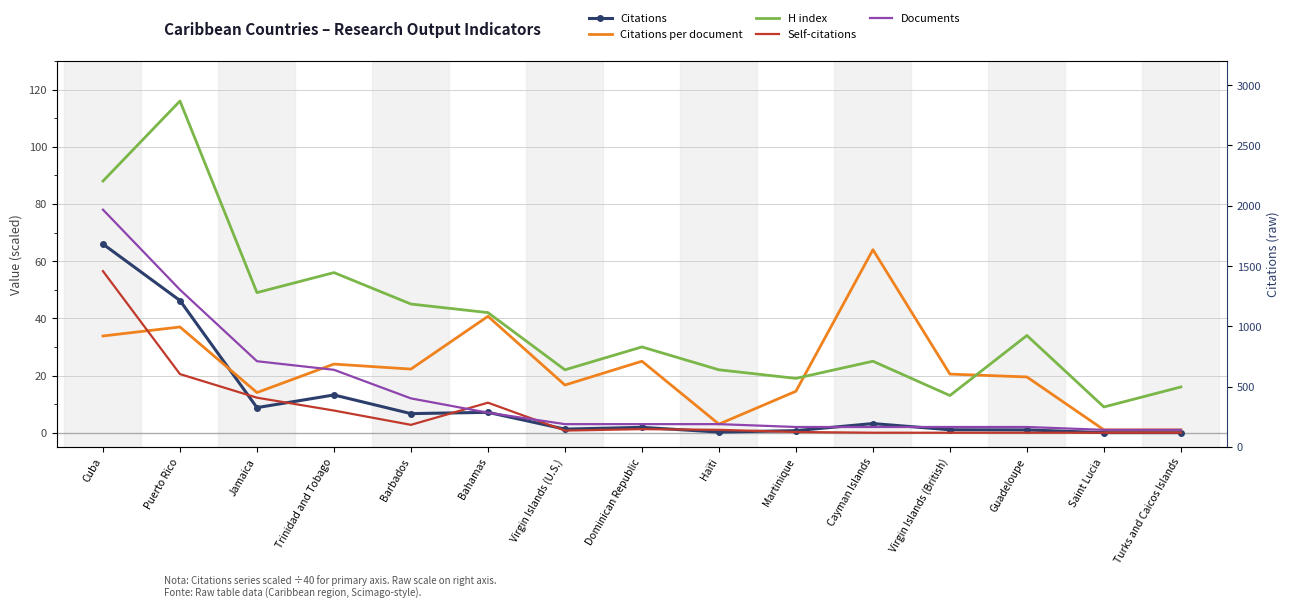

True or false: Documents and Citations (raw scale) intersect in this chart.

False